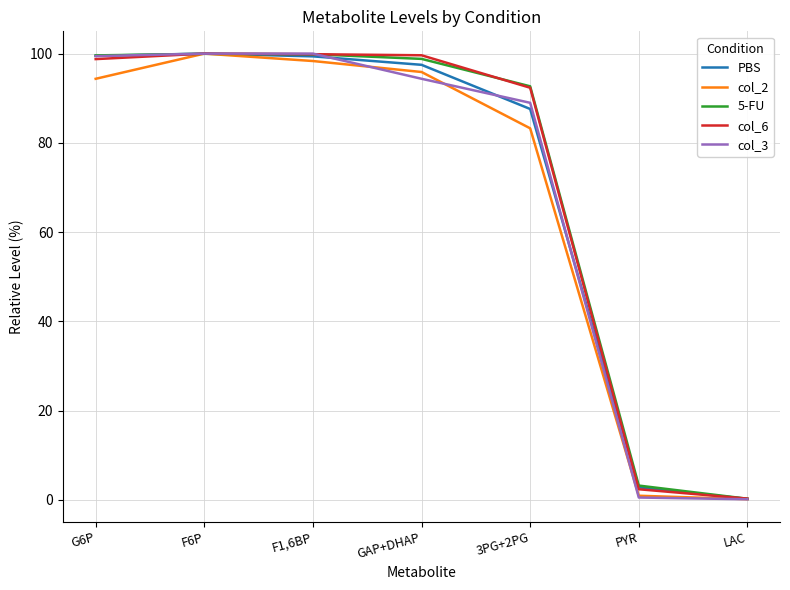

Between G6P and GAP+DHAP, which series saw the biggest shift?

col_3